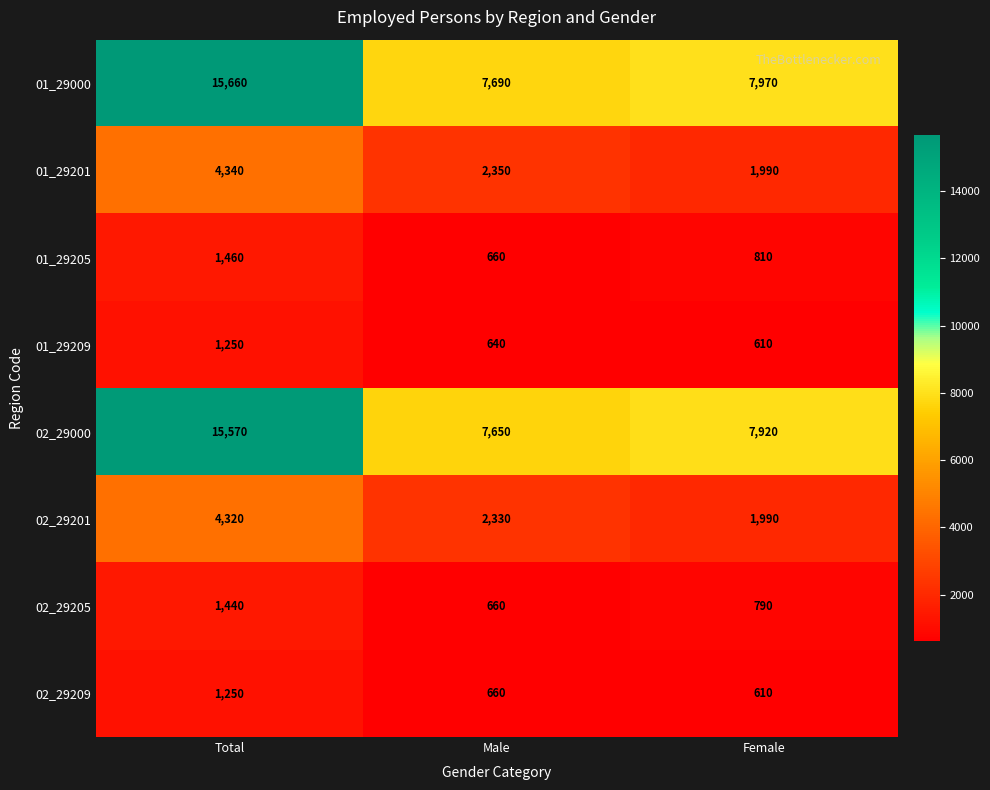

Which series has the largest total across all categories?

01_29000